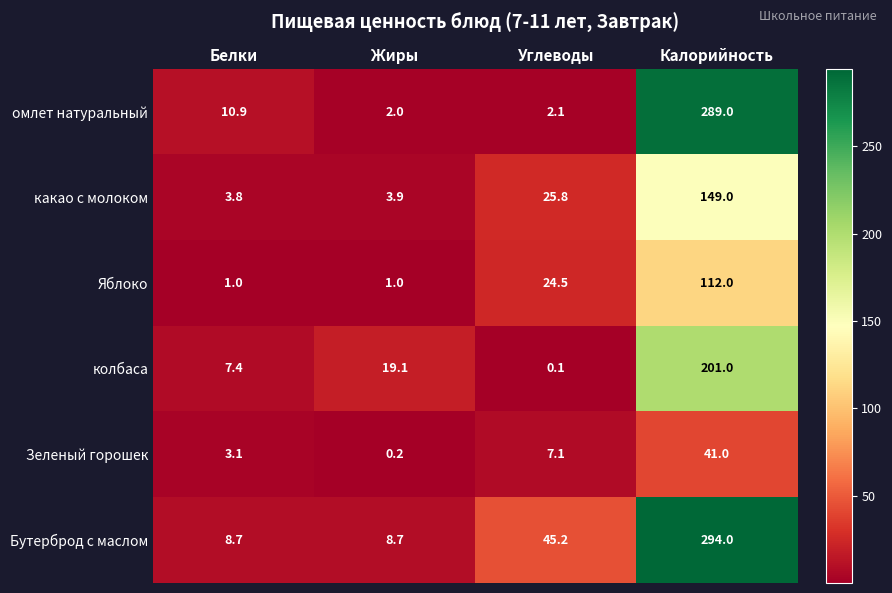

Reading left to right, extract all data points from this chart.

омлет натуральный: 10.9	2.0	2.1	289.0
какао с молоком: 3.8	3.9	25.8	149.0
Яблоко: 1.0	1.0	24.5	112.0
колбаса: 7.4	19.1	0.1	201.0
Зеленый горошек: 3.1	0.2	7.1	41.0
Бутерброд с маслом: 8.7	8.7	45.2	294.0